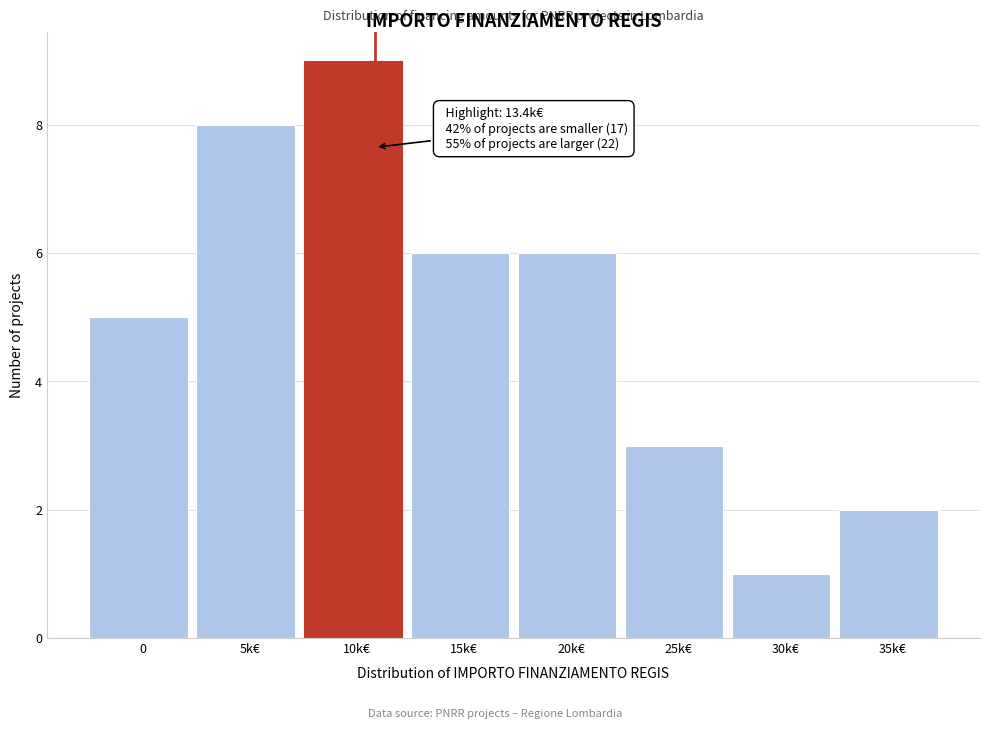

Reading left to right, list all the values displayed in this chart.

0=5	5k€=8	10k€=9	15k€=6	20k€=6	25k€=3	30k€=1	35k€=2